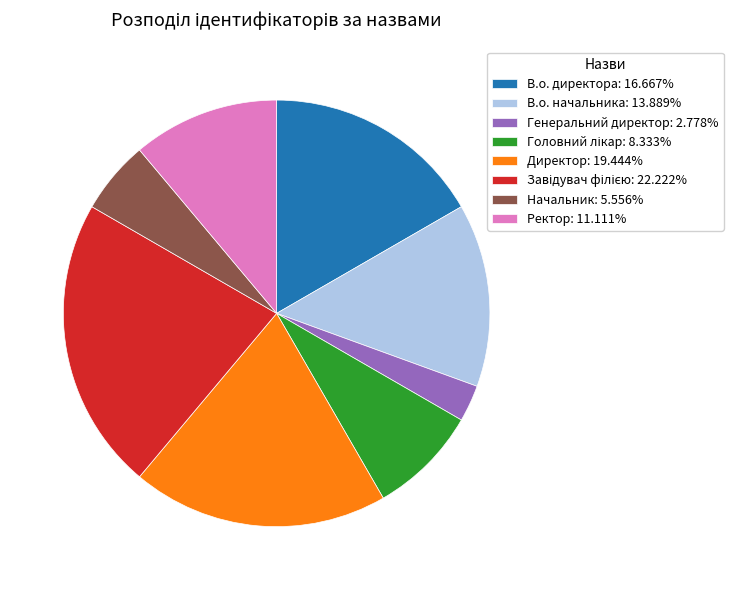

What is the ratio of the value at Начальник: 5.556% to the value at Директор: 19.444%?

0.3